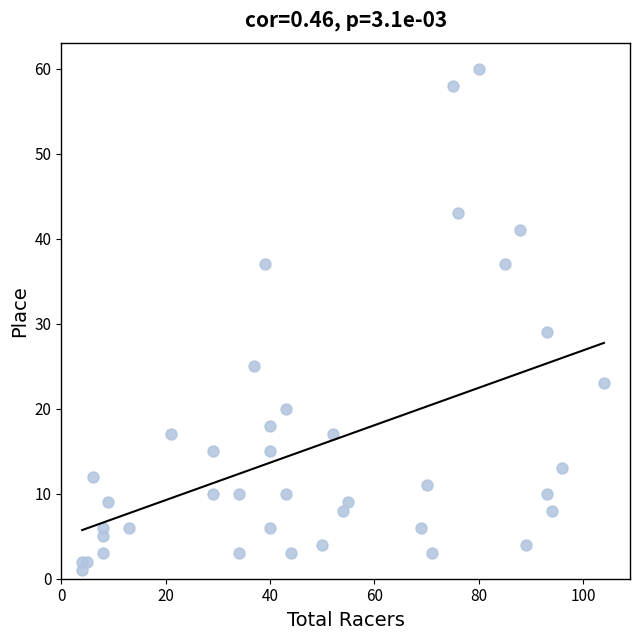

What Y value in the scatter plot is closest to 30?

29